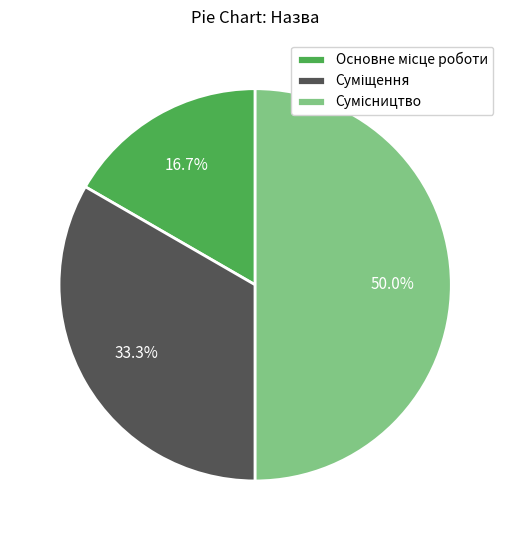

How many segments does this pie chart have?

3